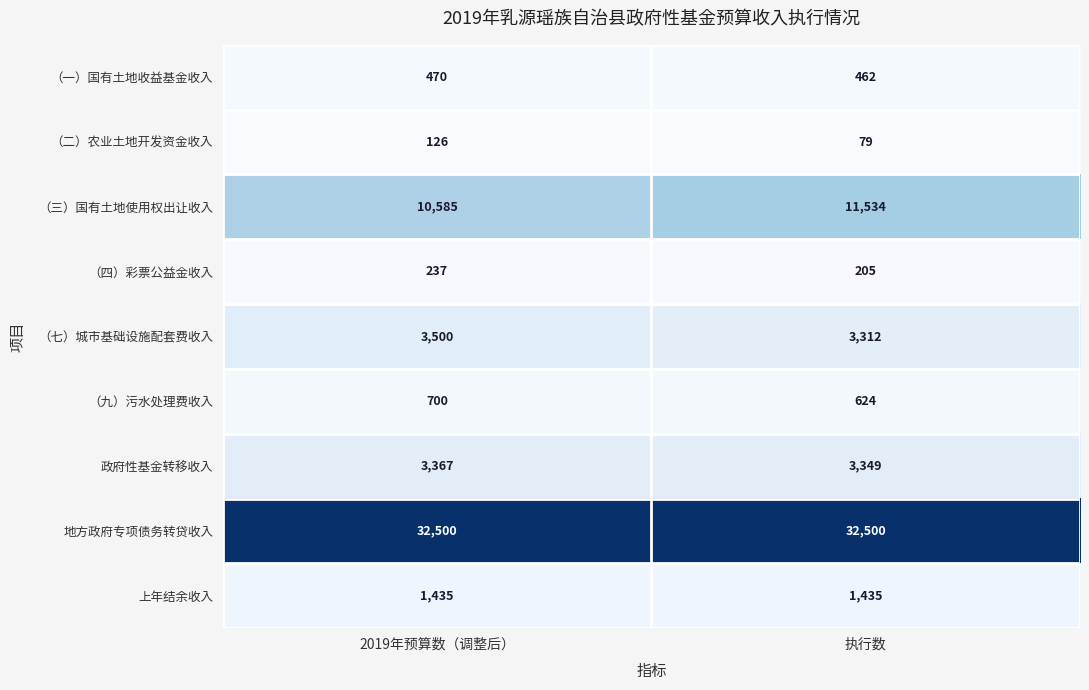

Read the 地方政府专项债务转贷收入 value at 2019年预算数（调整后）.

32500